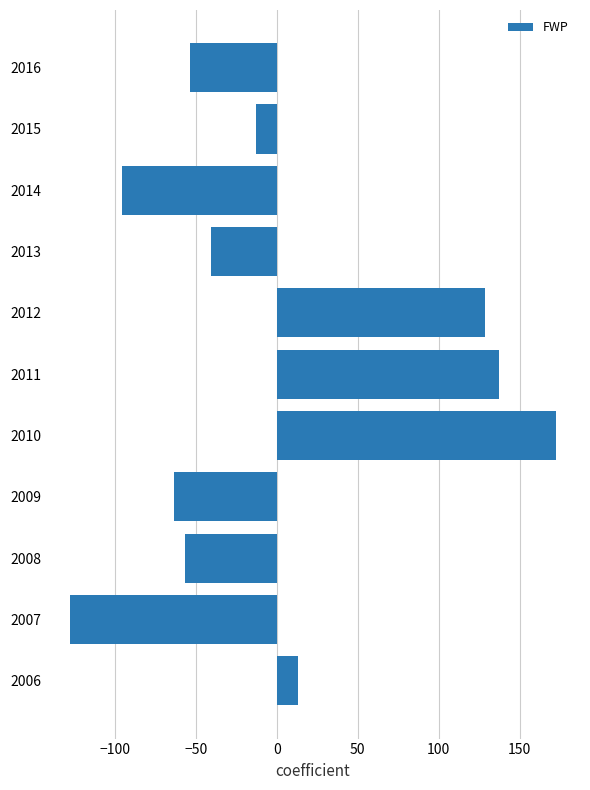

Reading bottom to top, list all the values displayed in this chart.

13.3	-127.7	-56.7	-63.7	172.3	137.3	128.3	-40.7	-95.7	-12.7	-53.7